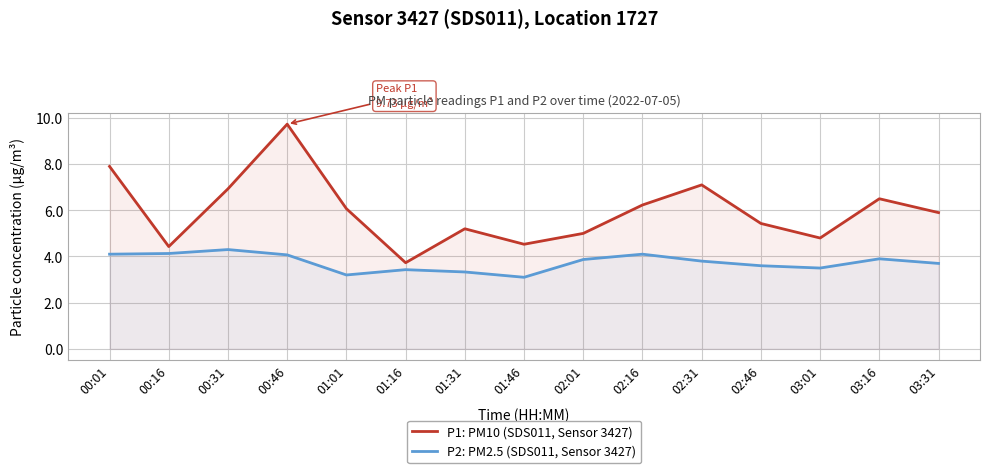

Is it true that P2: PM2.5 (SDS011, Sensor 3427) equals 1.7 at 02:01?

False